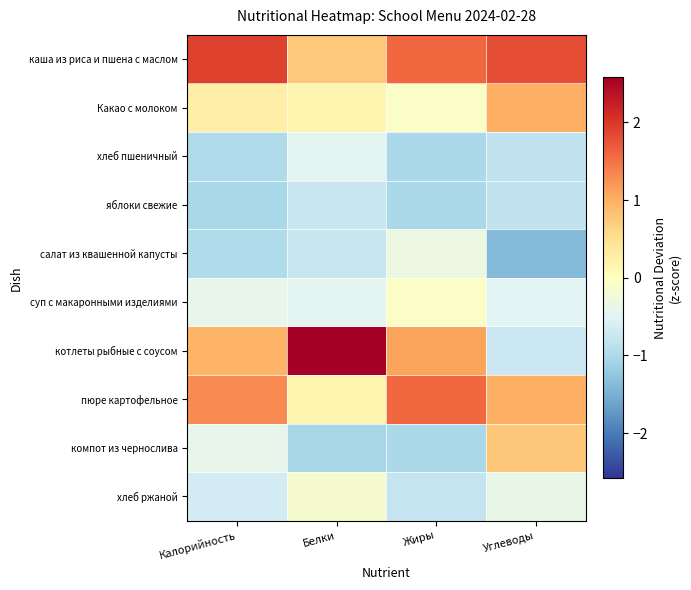

Which has a higher value, Белки or Жиры?

Жиры